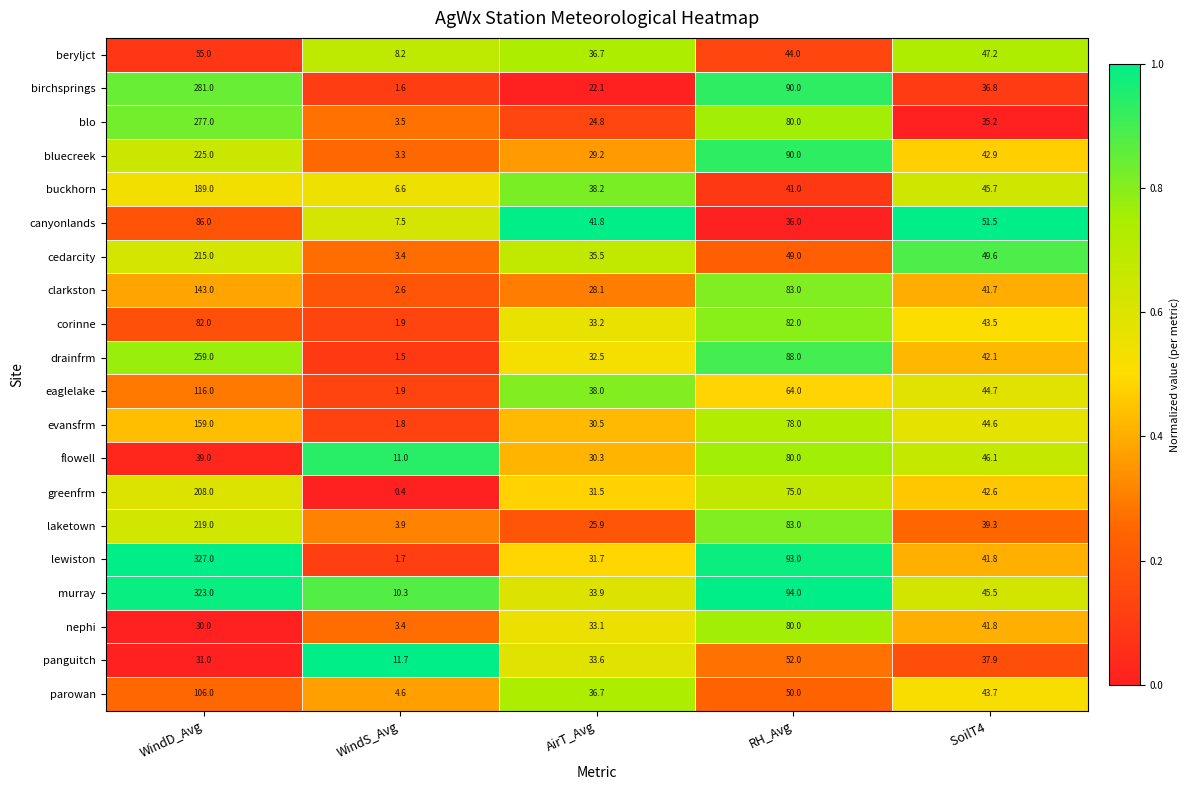

List the labels in order of clarkston value, smallest first.

WindS_Avg, AirT_Avg, SoilT4 , RH_Avg, WindD_Avg